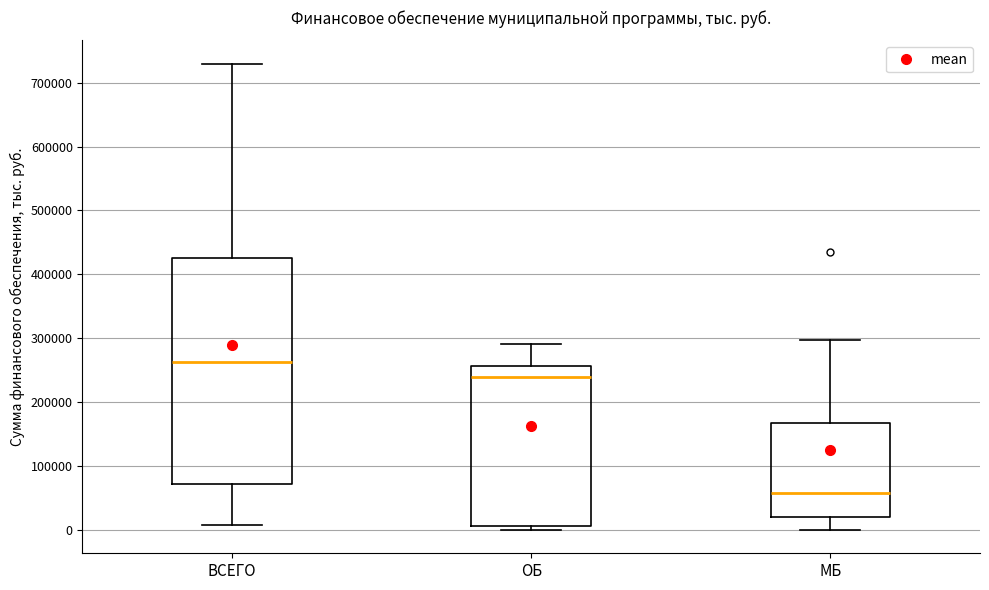

Reading left to right, read every box against the y-axis: the position of its median line, the range the box covers, and the ends of its whiskers. The values are not printed on the chart, so give them approximately, as read against the axis.

ВСЕГО: median 260000, box 70000 to 420000, whiskers 10000 to 730000
ОБ: median 240000, box 10000 to 260000, whiskers 0 to 290000
МБ: median 60000, box 20000 to 170000, whiskers 0 to 300000